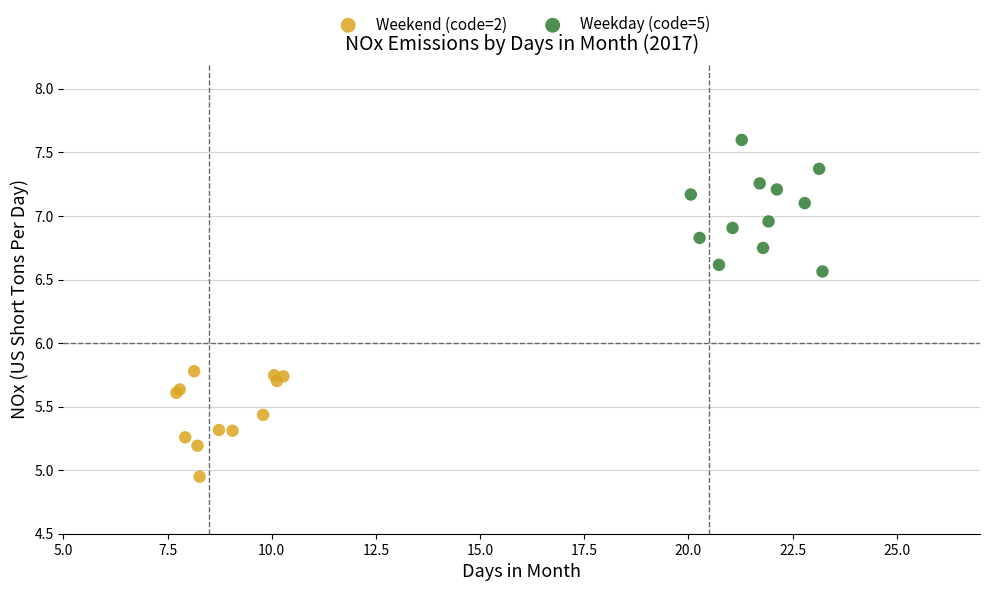

What are all the series names shown in the legend?

Weekend (code=2), Weekday (code=5)